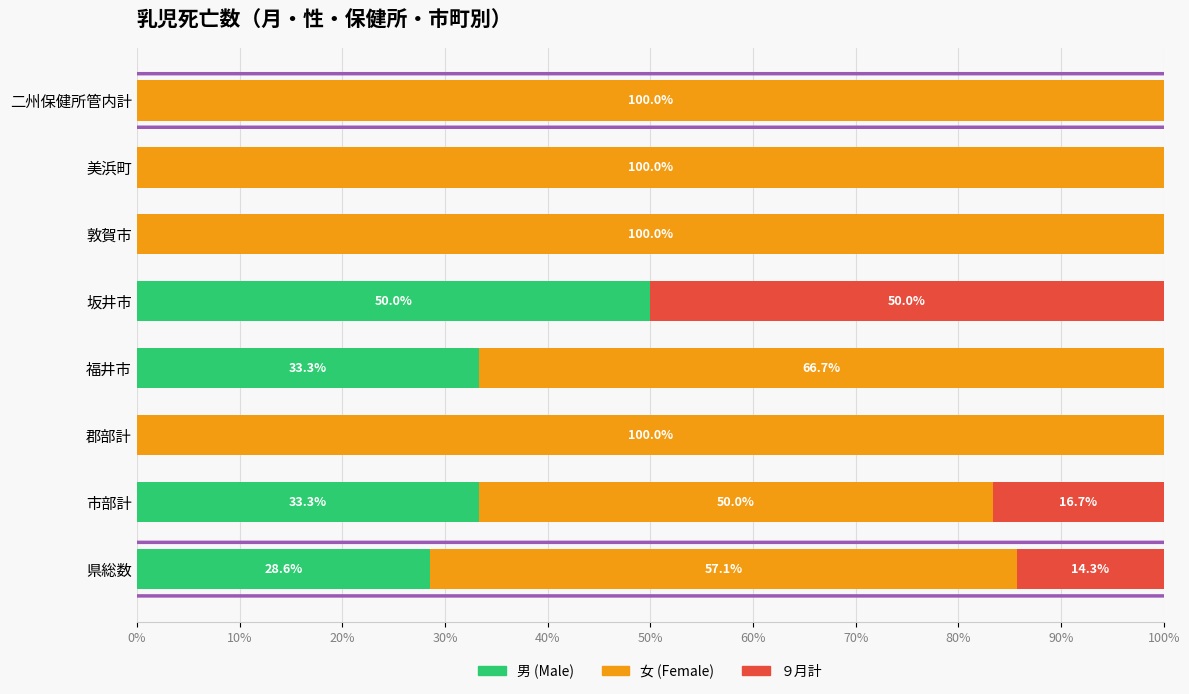

Which category has the highest value in the 男 (Male) series?

坂井市